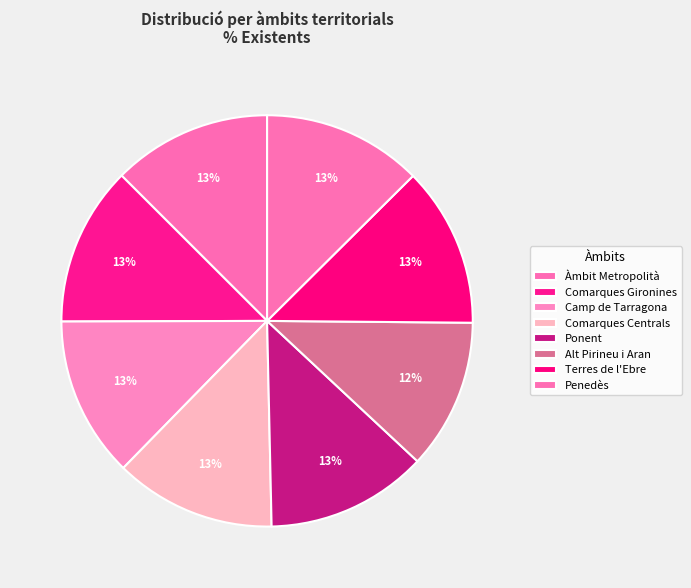

Count the number of slices in the pie.

8